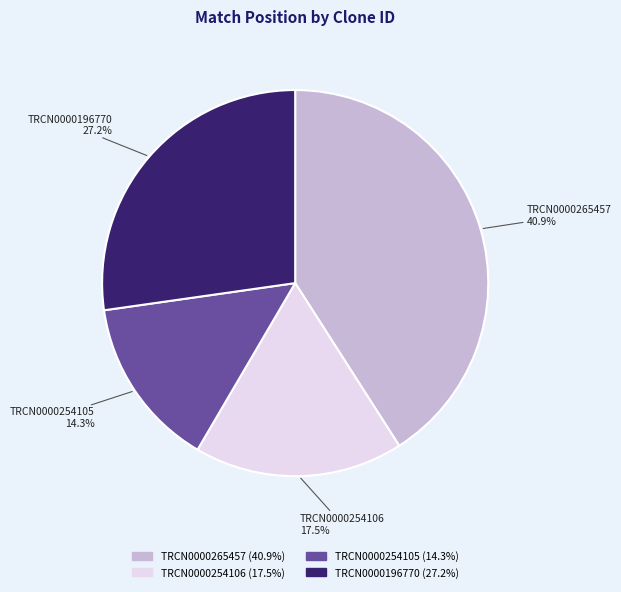

Combined, do TRCN0000254105 and TRCN0000196770 account for over 50%?

No